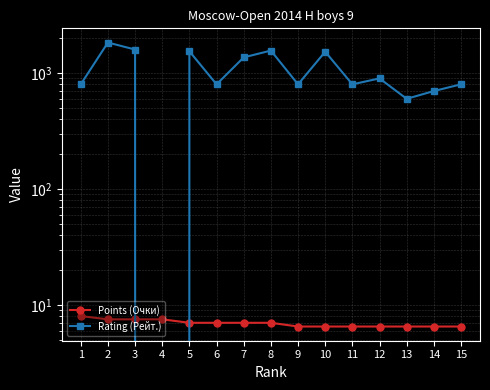

The Rating (Рейт.) series shows 1597.0 at 3. True or false?

True